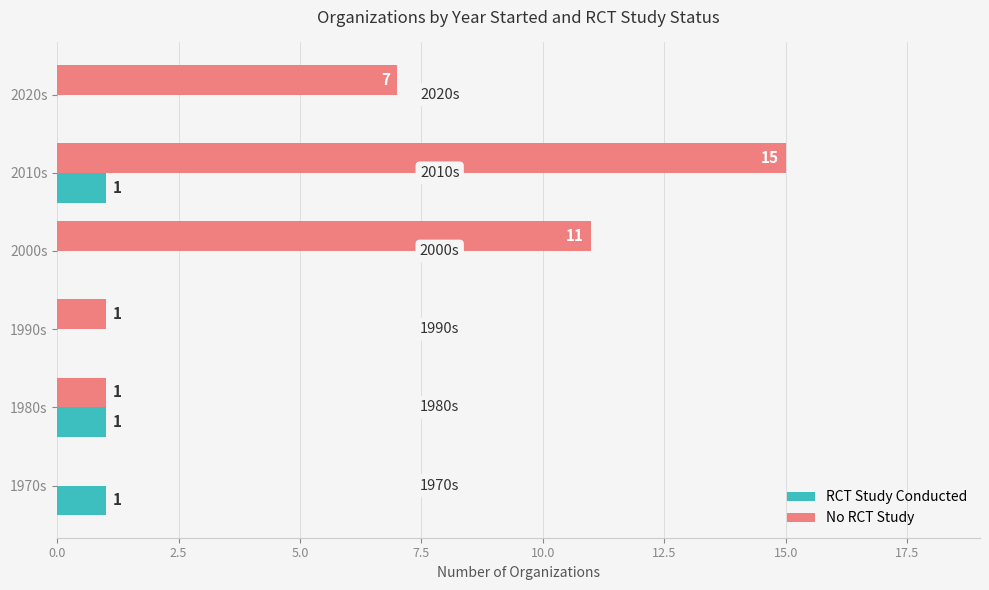

What is the maximum value shown in the chart?

15